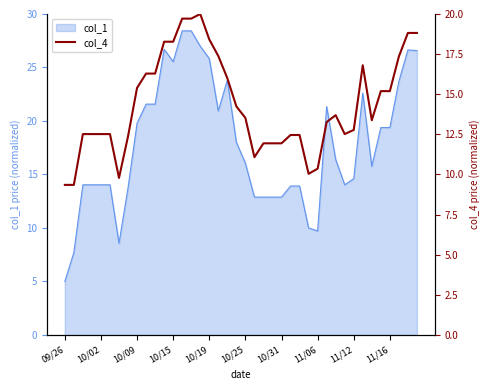

What is the sum of all values?

574.5